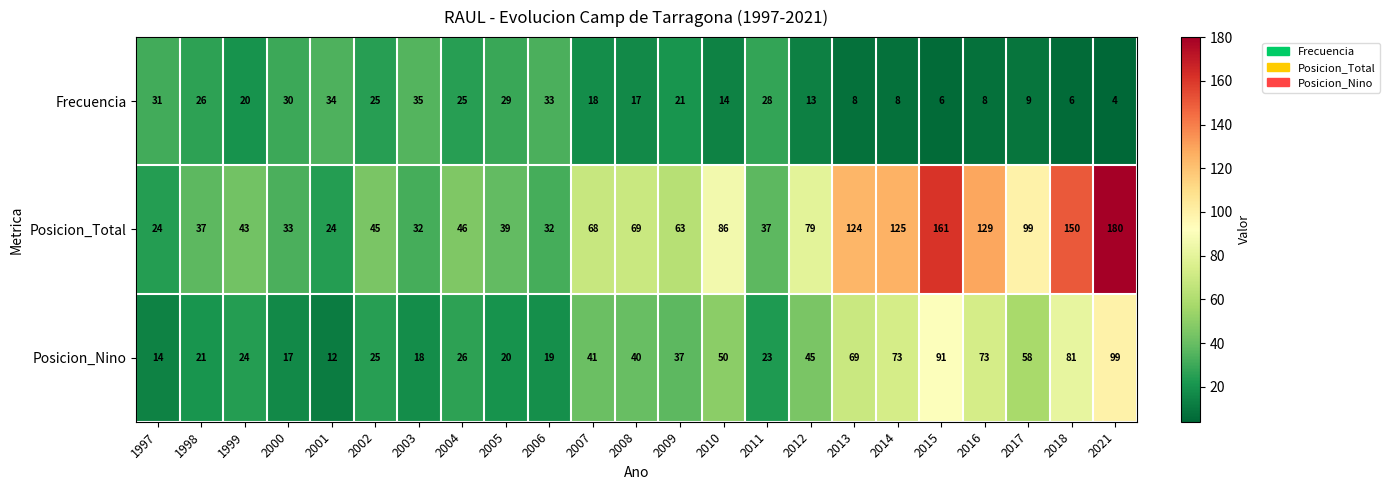

What is the minimum value shown in the chart?

4